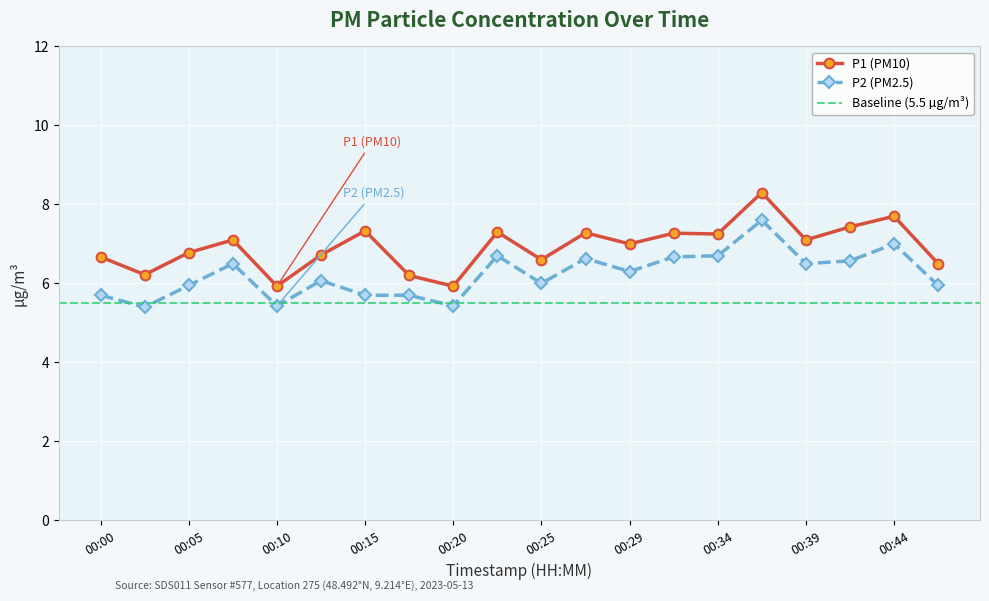

What is the spread (max minus min) of values at 00:42?

0.9